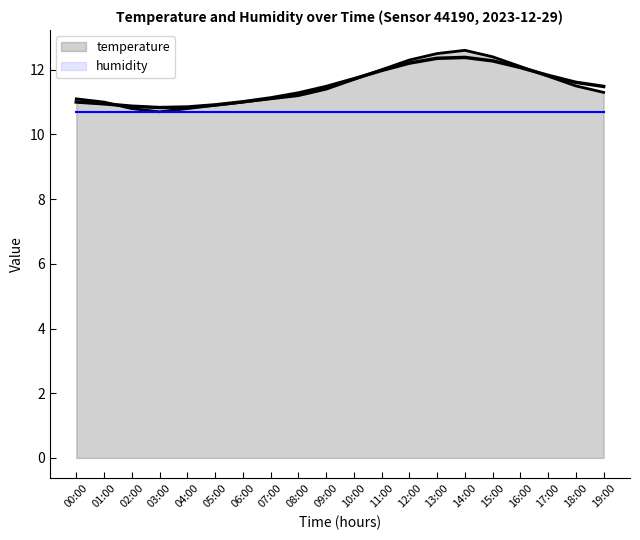

At which label is the value closest to 11?

01:00